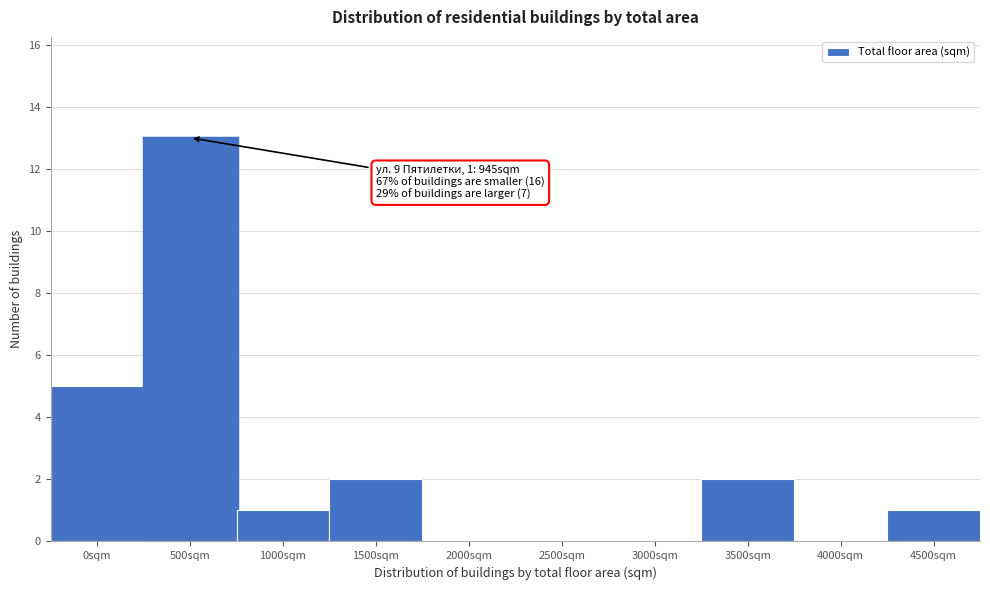

Reading right to left, list all the values displayed in this chart.

4500sqm=1	4000sqm=0	3500sqm=2	3000sqm=0	2500sqm=0	2000sqm=0	1500sqm=2	1000sqm=1	500sqm=13	0sqm=5